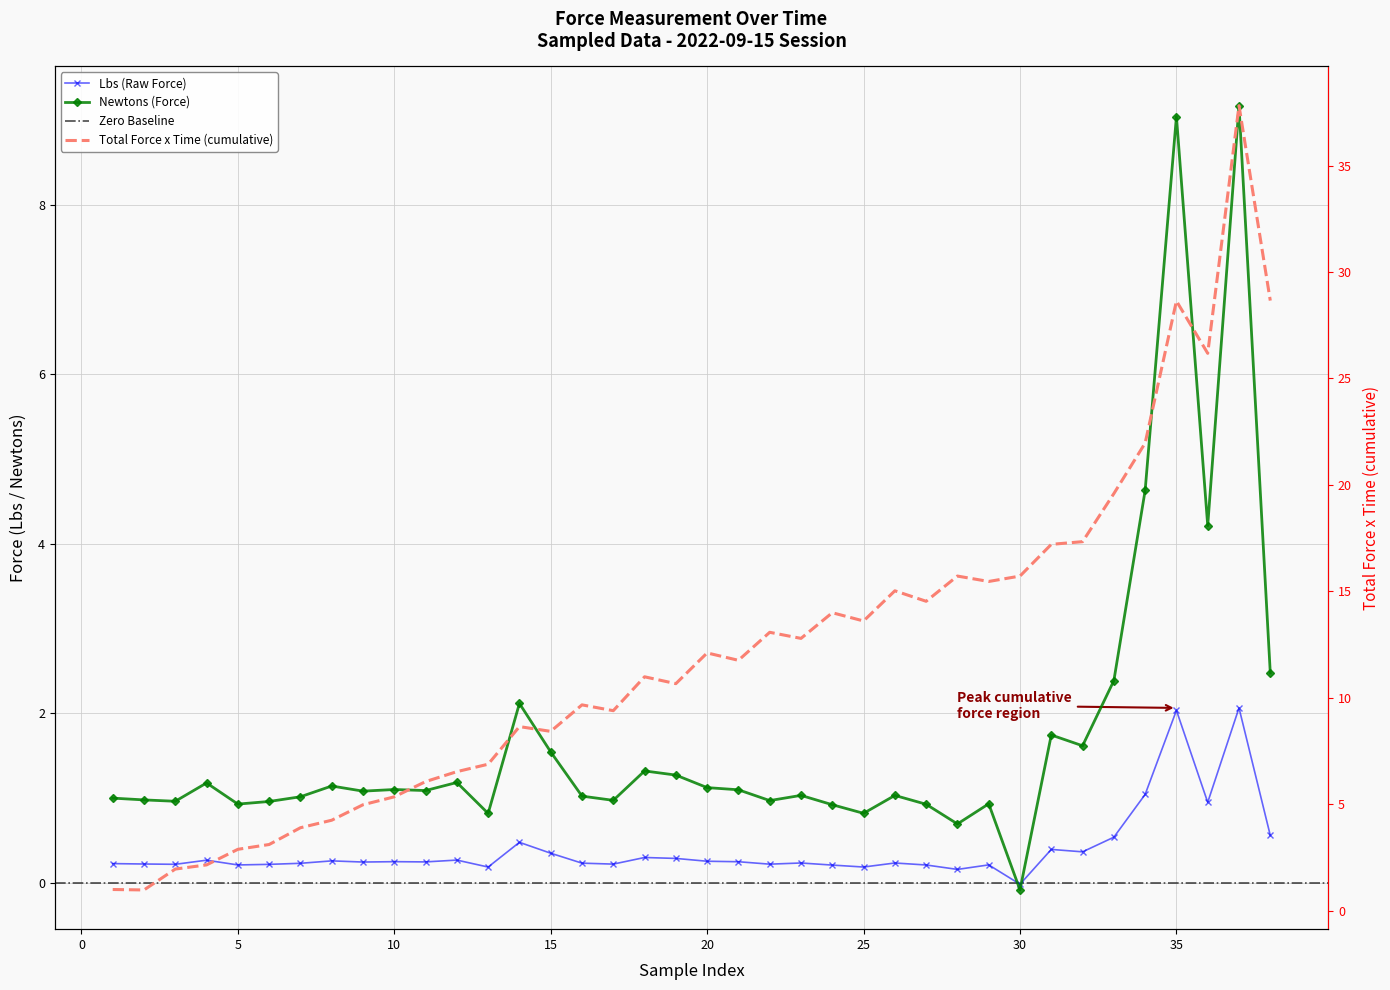

In Lbs, how many points are higher than both neighbors (excluding endpoints)?

12